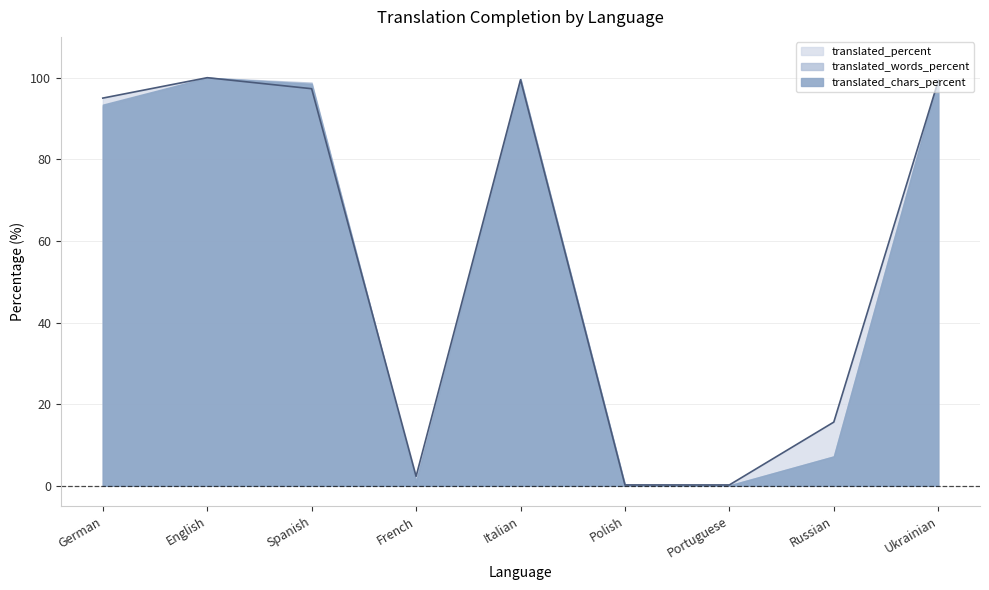

What is the average value of the translated_words_percent series?

55.5